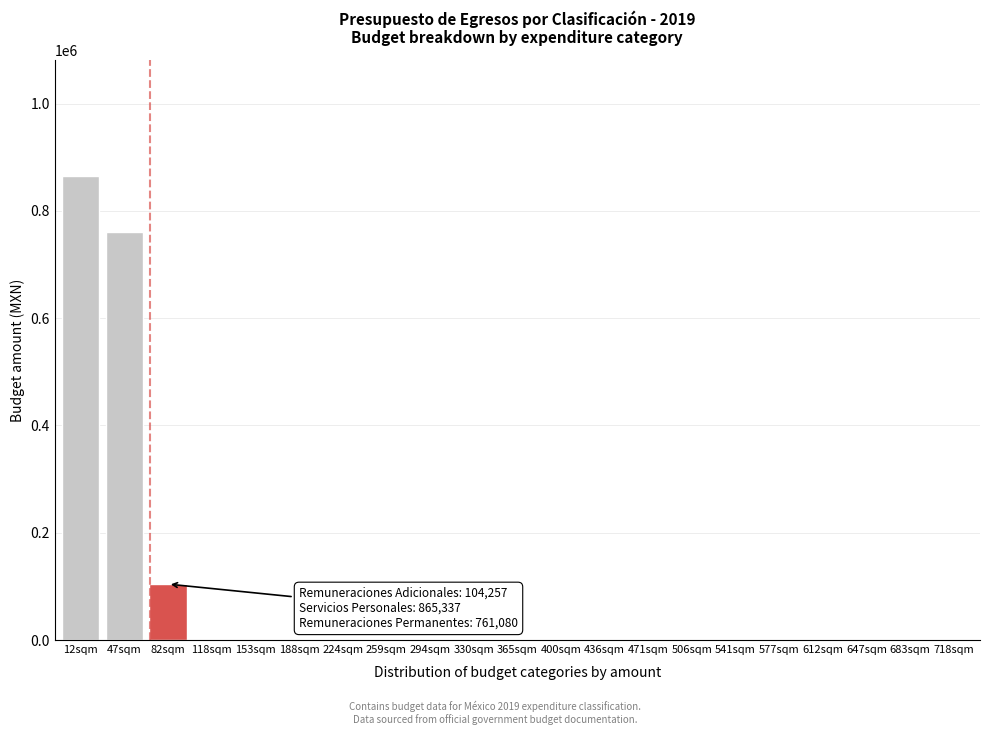

Reading right to left, list all the values displayed in this chart.

718sqm=0	683sqm=0	647sqm=0	612sqm=0	577sqm=0	541sqm=0	506sqm=0	471sqm=0	436sqm=0	400sqm=0	365sqm=0	330sqm=0	294sqm=0	259sqm=0	224sqm=0	188sqm=0	153sqm=0	118sqm=0	82sqm=104257	47sqm=761080	12sqm=865337